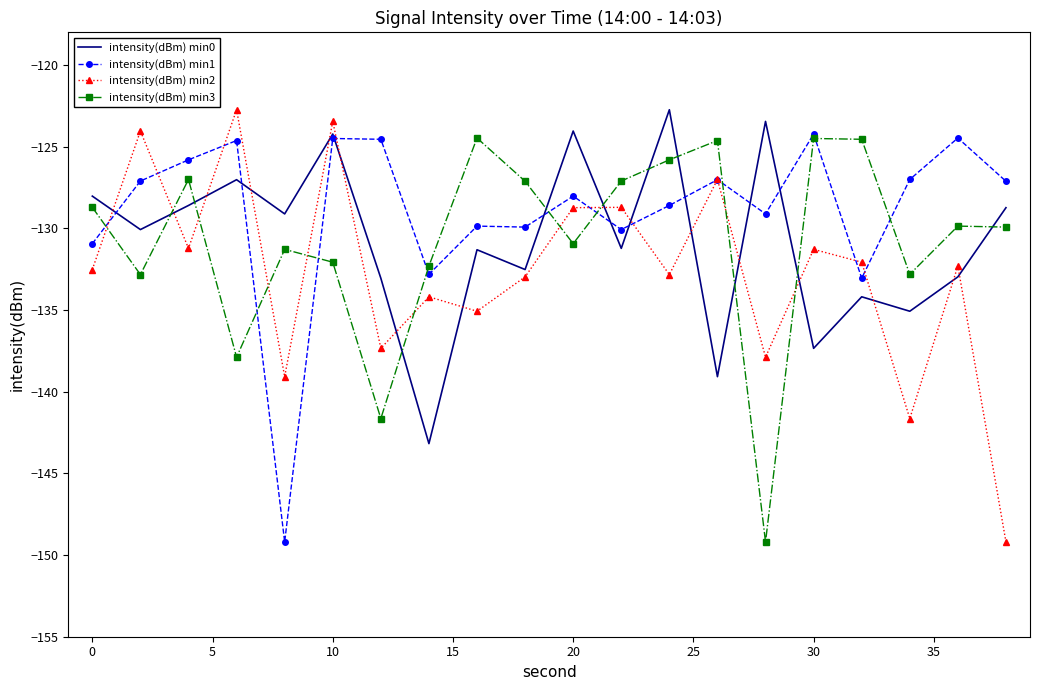

Which series has the largest total across all categories?

intensity(dBm) min1